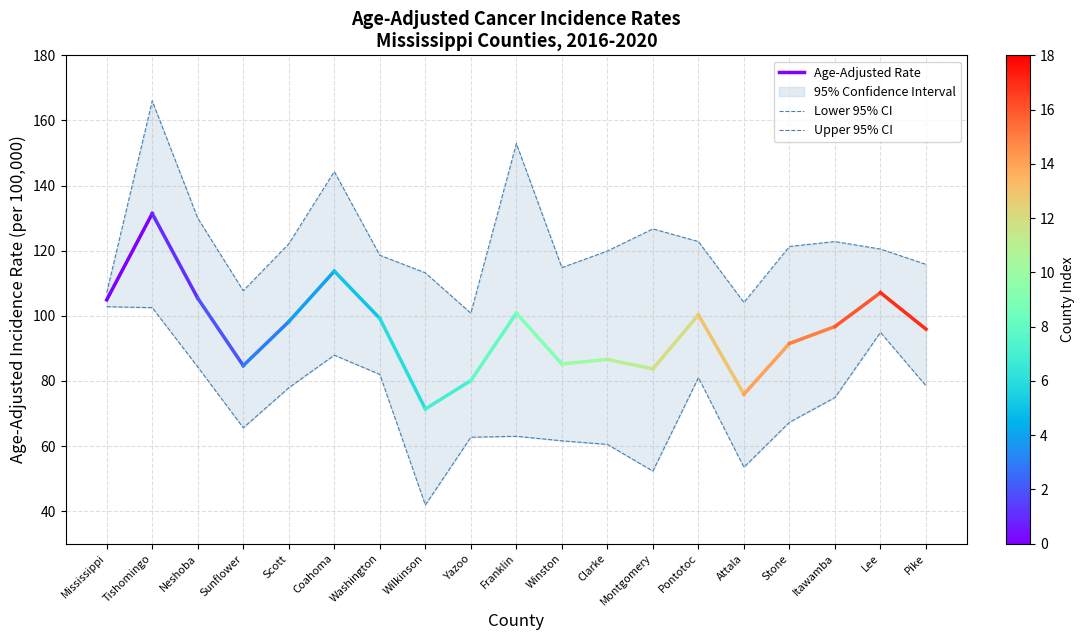

What is the sum of the Upper CI values at Washington and Winston?

233.4